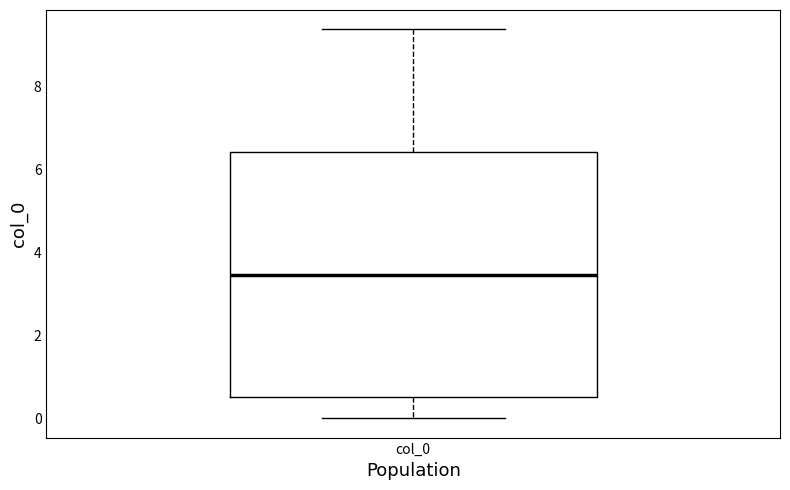

Transcribe this box plot: give where the median line is, the range the box spans, and where the two whiskers end, as read against the y-axis. The values are not printed on the chart, so give them approximately, as read against the axis.

median 3.4, box 0.6 to 6.4, whiskers 0.0 to 9.4